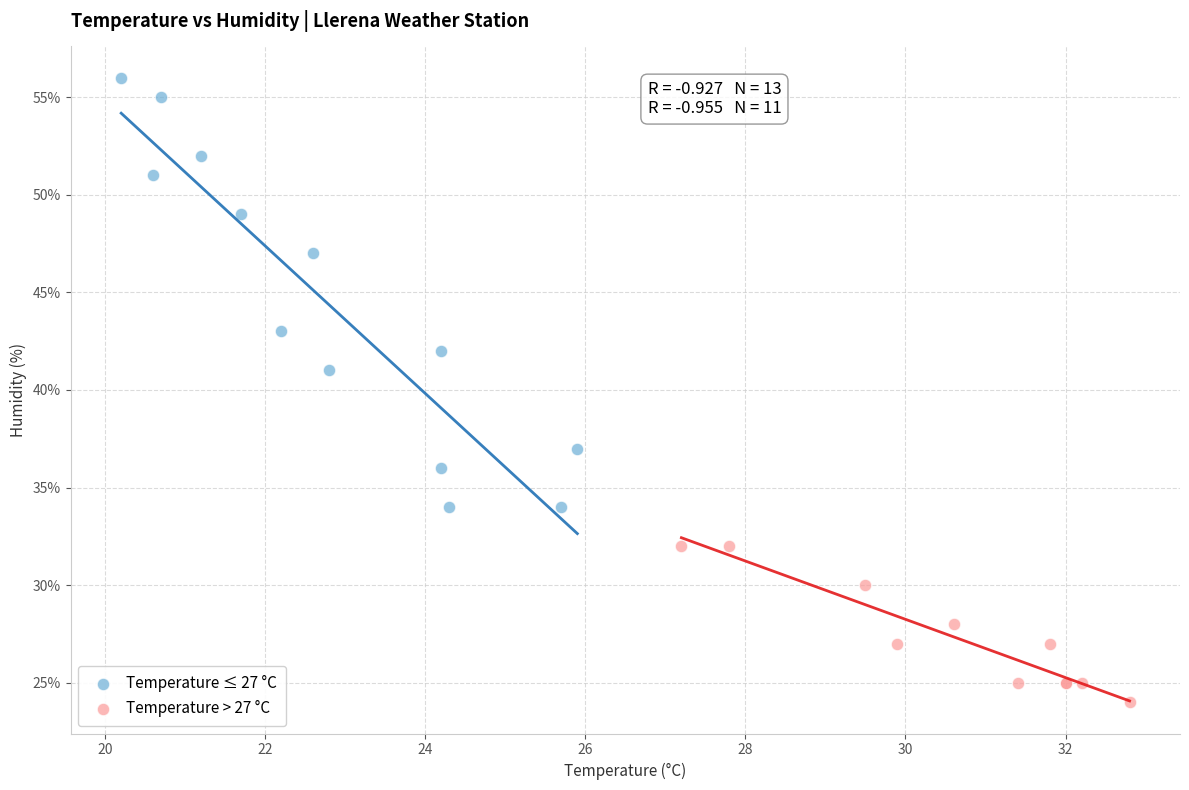

Which series reaches the maximum Y coordinate?

Temperature ≤ 27 °C